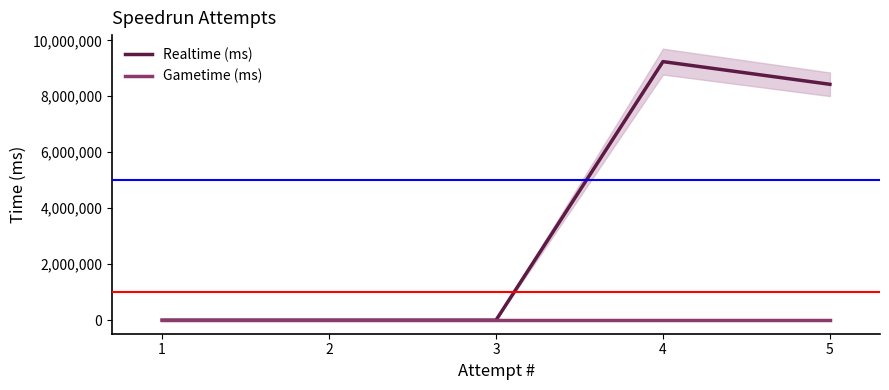

How many data points in Realtime (ms) are above 0?

2